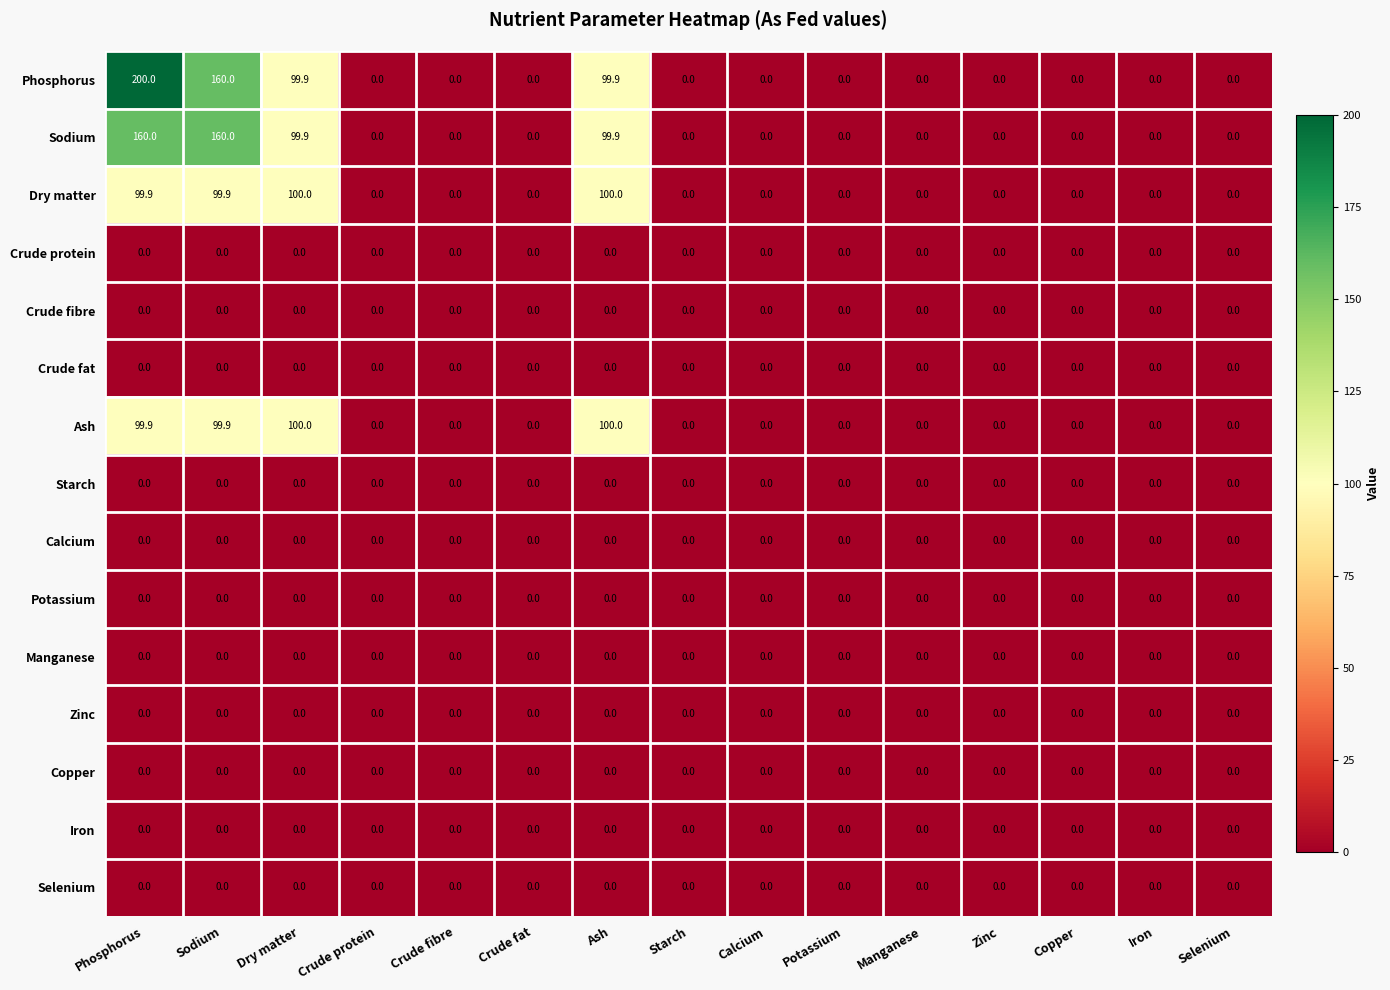

The Dry matter series shows 141.0 at Ash. True or false?

False